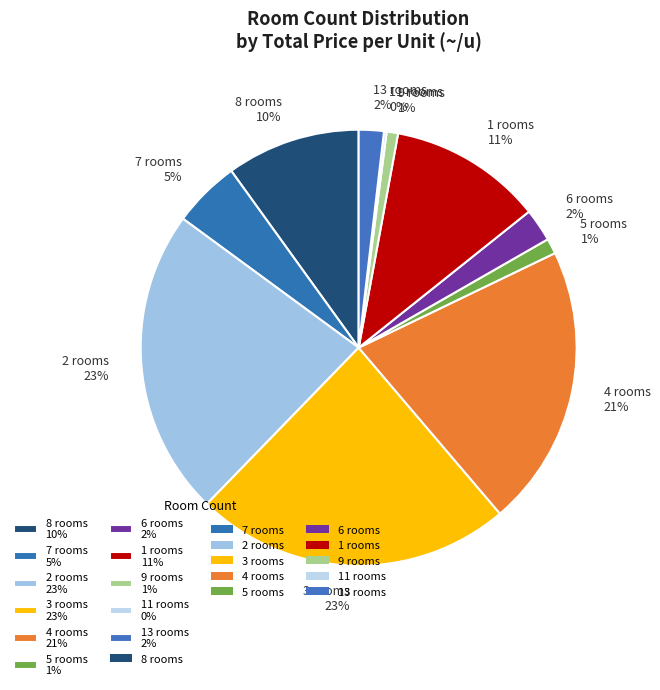

Which has a higher value, 5 rooms 1% or 8 rooms 10%?

8 rooms 10%